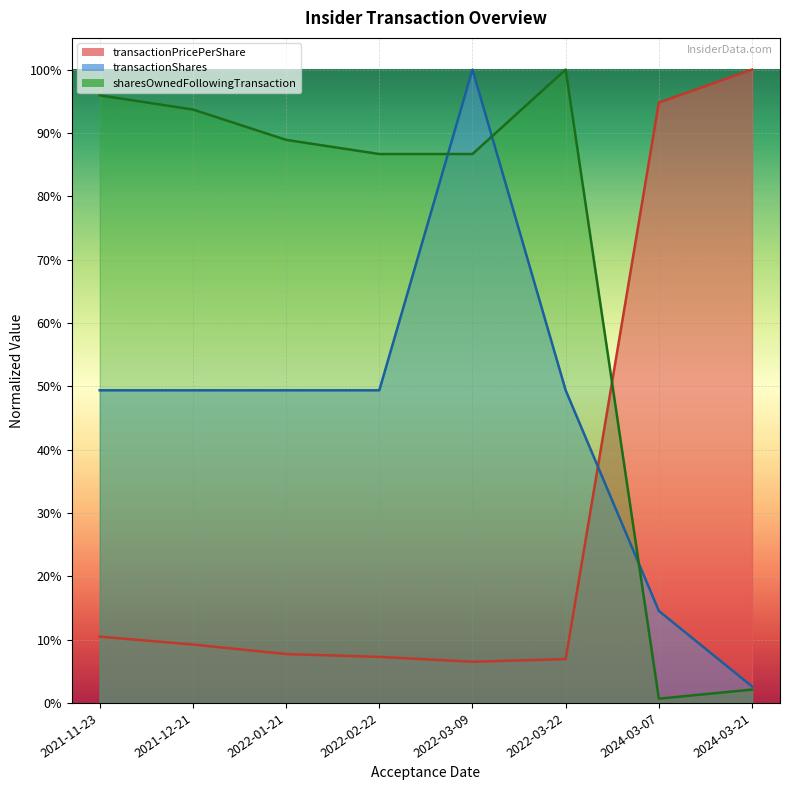

What is the label of the 8th point from the right?

2021-11-23